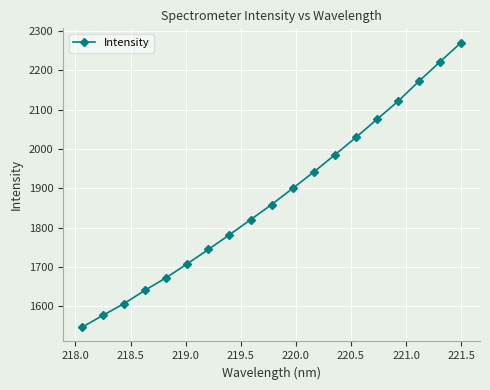

What is the value of the 7th point from the left?

1744.4